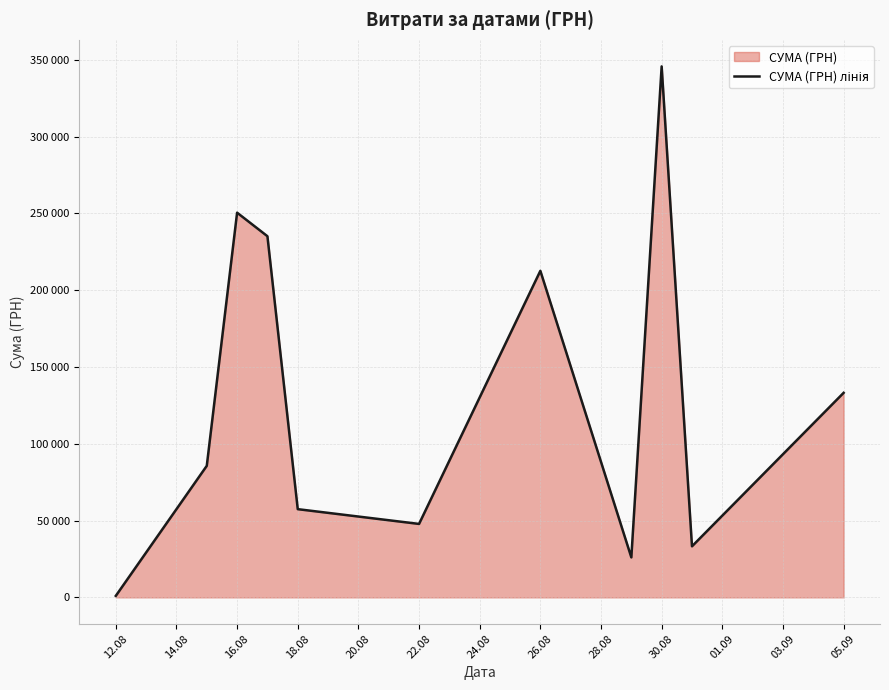

How many points are lower than both their immediate neighbors (excluding endpoints)?

3